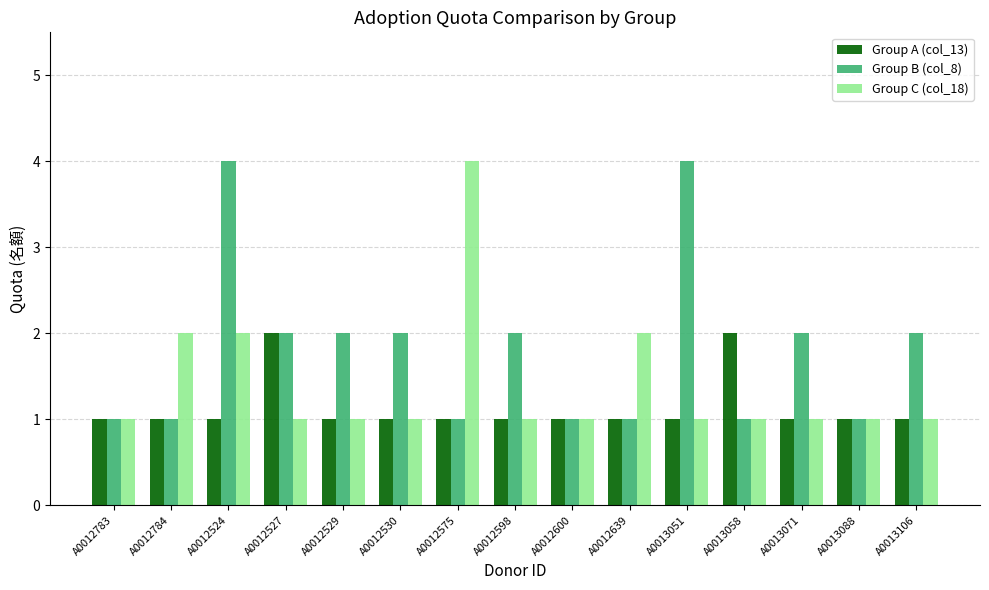

What is the value of the Group B (col_8) bar at the 7th from the left?

1